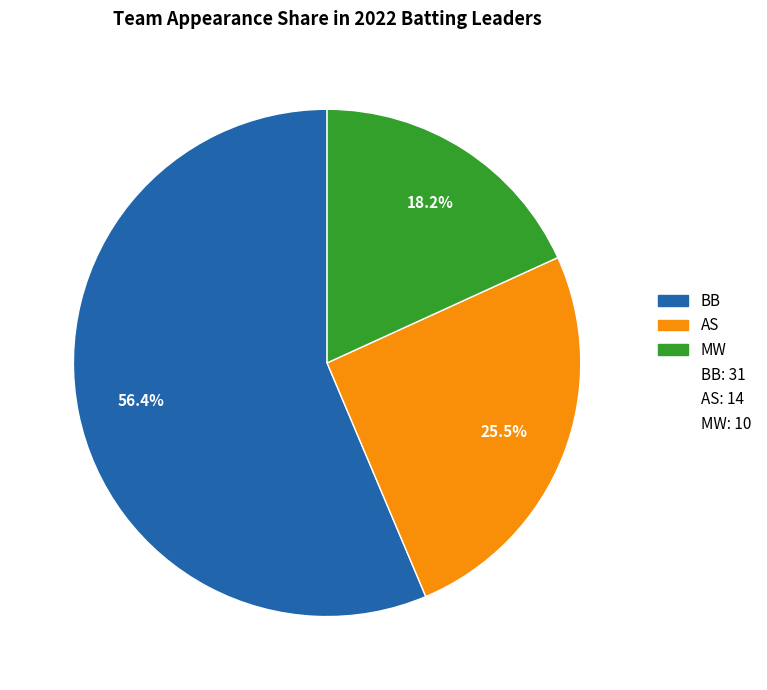

Is there any slice that represents more than half of the pie?

Yes